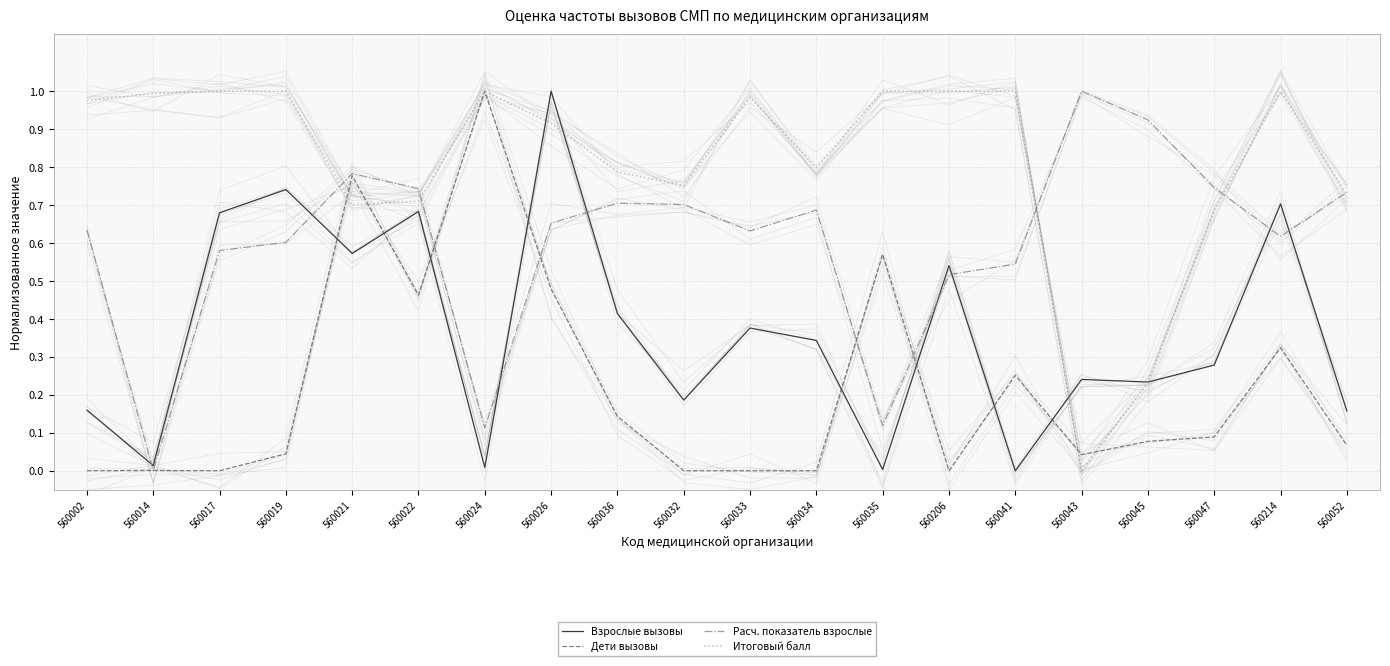

Reading left to right, what are all the values shown in this chart?

Взрослые вызовы: 560002=0.2	560014=0.0	560017=0.7	560019=0.7	560021=0.6	560022=0.7	560024=0.0	560026=1.0	560036=0.4	560032=0.2	560033=0.4	560034=0.3	560035=0.0	560206=0.5	560041=0.0	560043=0.2	560045=0.2	560047=0.3	560214=0.7	560052=0.2
Дети вызовы: 560002=0.0	560014=0.0	560017=0.0	560019=0.0	560021=0.8	560022=0.5	560024=1.0	560026=0.5	560036=0.1	560032=0.0	560033=0.0	560034=0.0	560035=0.6	560206=0.0	560041=0.3	560043=0.0	560045=0.1	560047=0.1	560214=0.3	560052=0.1
Расч. показатель взрослые: 560002=0.6	560014=0.0	560017=0.6	560019=0.6	560021=0.8	560022=0.7	560024=0.1	560026=0.7	560036=0.7	560032=0.7	560033=0.6	560034=0.7	560035=0.1	560206=0.5	560041=0.5	560043=1.0	560045=0.9	560047=0.7	560214=0.6	560052=0.7
Итоговый балл: 560002=1.0	560014=1.0	560017=1.0	560019=1.0	560021=0.7	560022=0.7	560024=1.0	560026=0.9	560036=0.8	560032=0.8	560033=1.0	560034=0.8	560035=1.0	560206=1.0	560041=1.0	560043=0.0	560045=0.2	560047=0.7	560214=1.0	560052=0.7